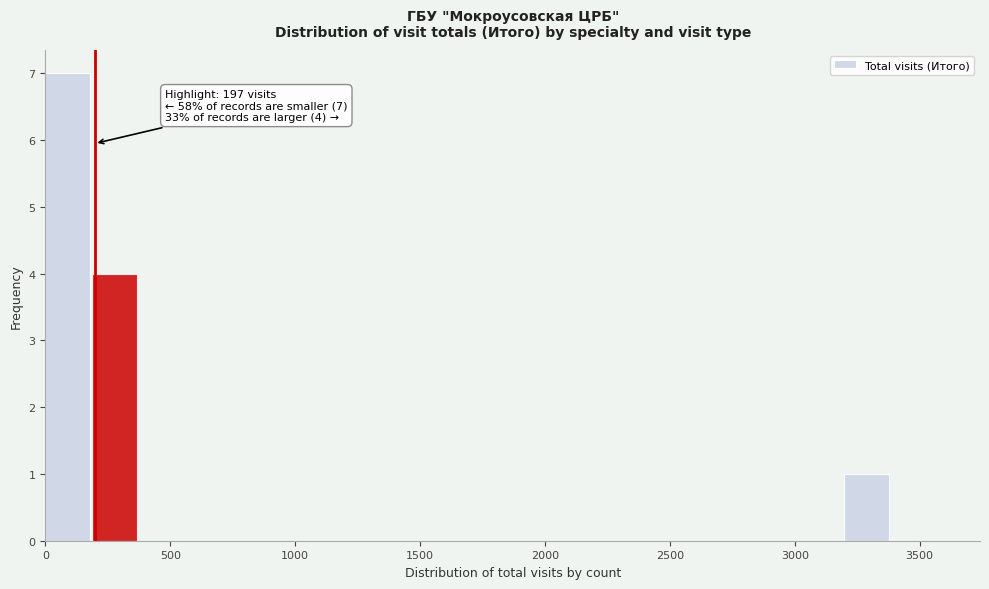

Around what value on the x-axis is the tallest bar? Give the approximate position of its centre, as read against the axis.

100